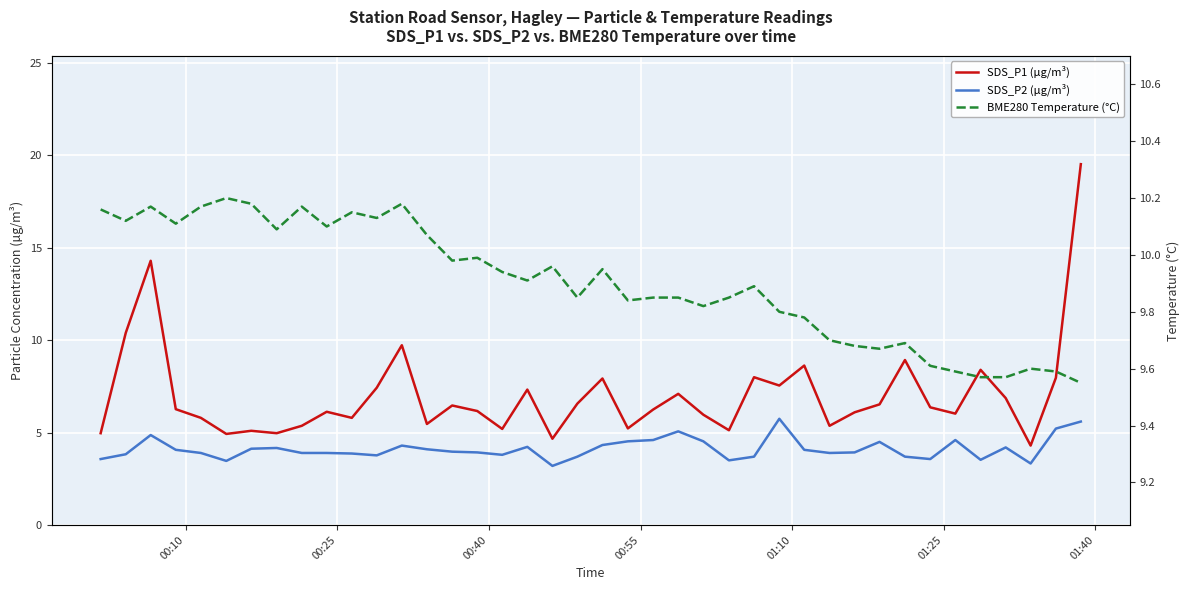

After their last crossing, which series has the higher values: SDS_P1 (µg/m³) or BME280 Temperature (°C)?

SDS_P1 (µg/m³)